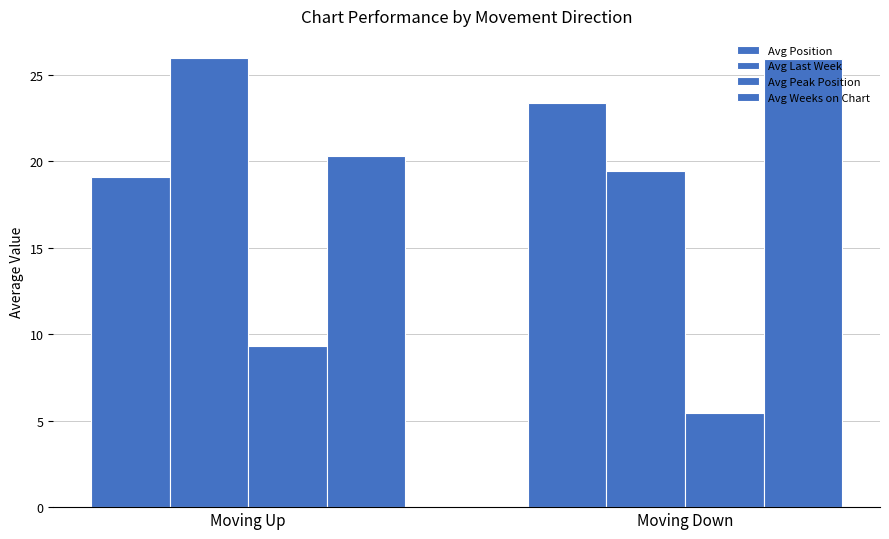

Reading left to right, extract all data points from this chart.

Avg Position: 19.1	23.4
Avg Last Week: 26.0	19.5
Avg Peak Position: 9.3	5.5
Avg Weeks on Chart: 20.3	25.9